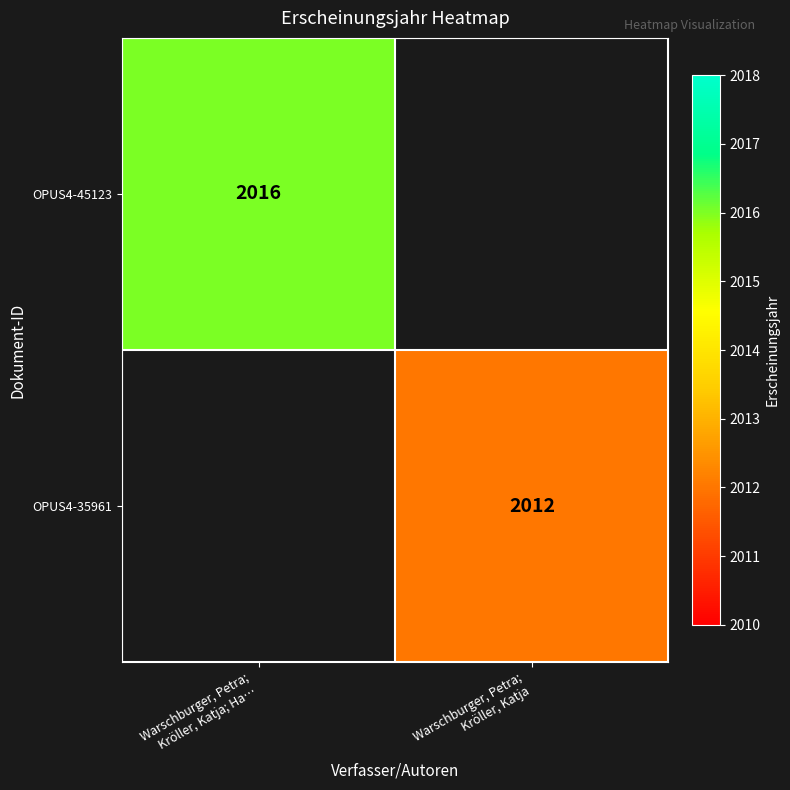

List the series in order of their overall mean, highest first.

OPUS4-45123, OPUS4-35961